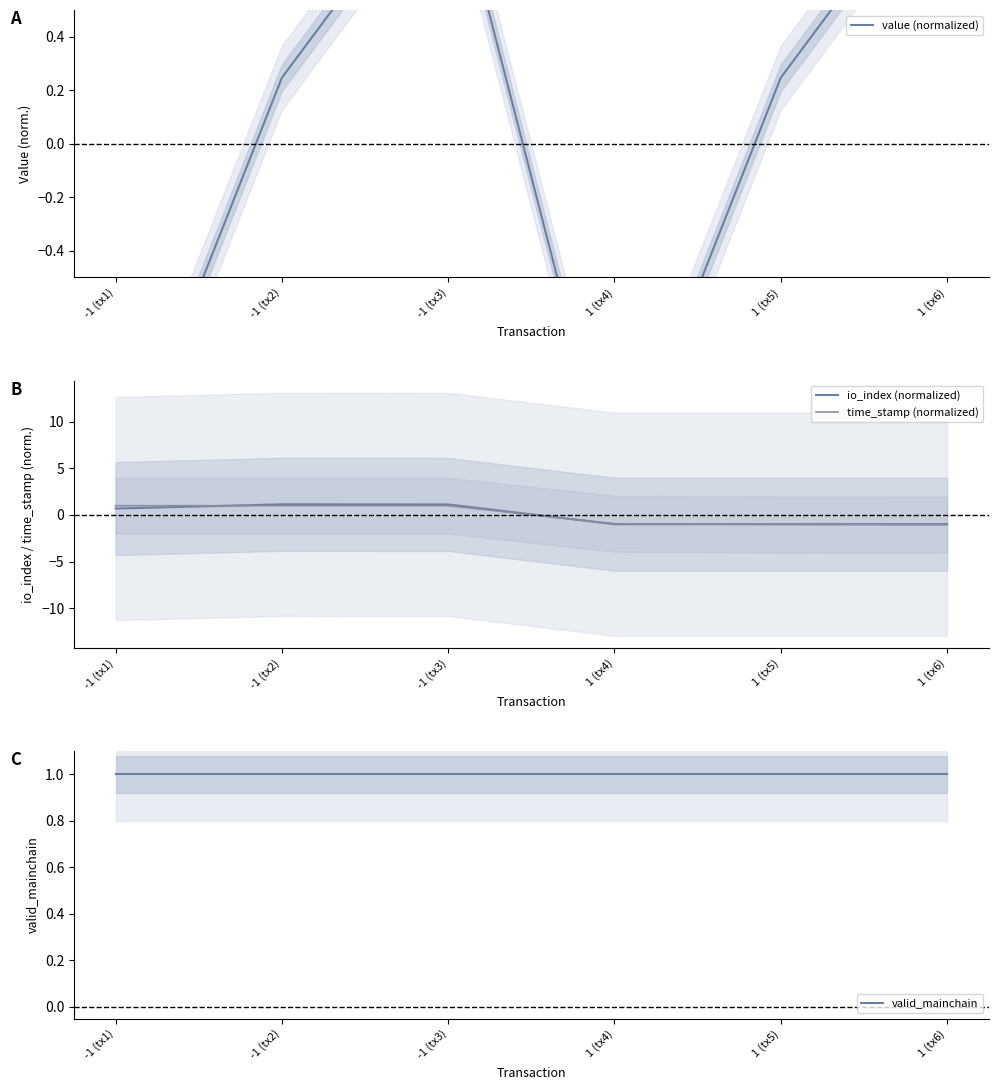

What is the value of the time_stamp (normalized) point at the 3rd from the left?

1.0